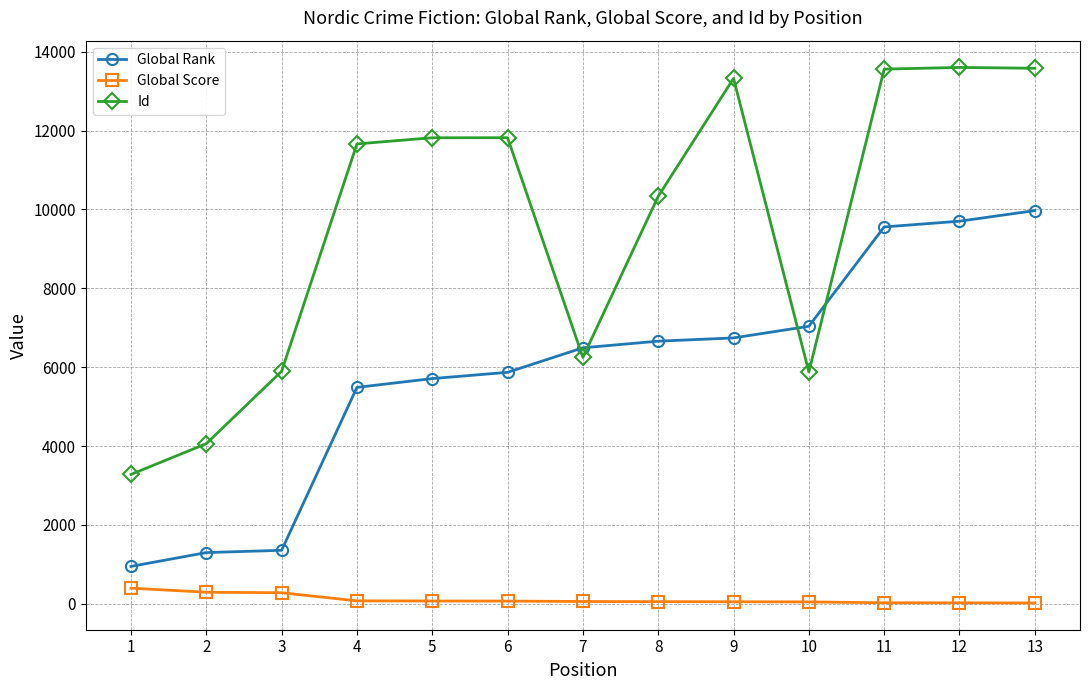

Is this an area chart (filled region under the line)?

No